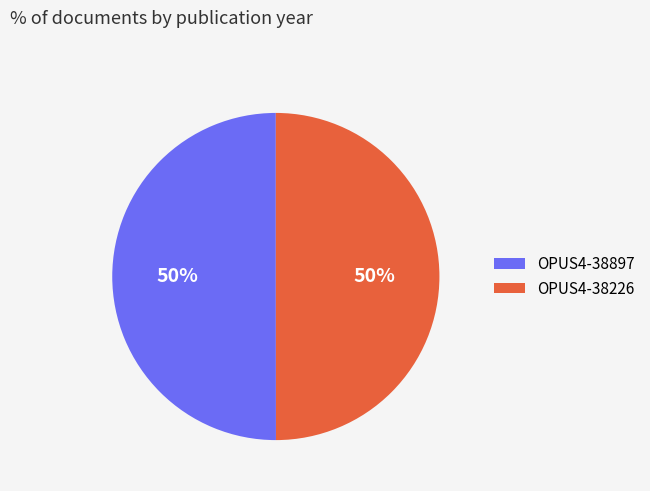

Combined, do OPUS4-38897 and OPUS4-38226 account for over 50%?

Yes